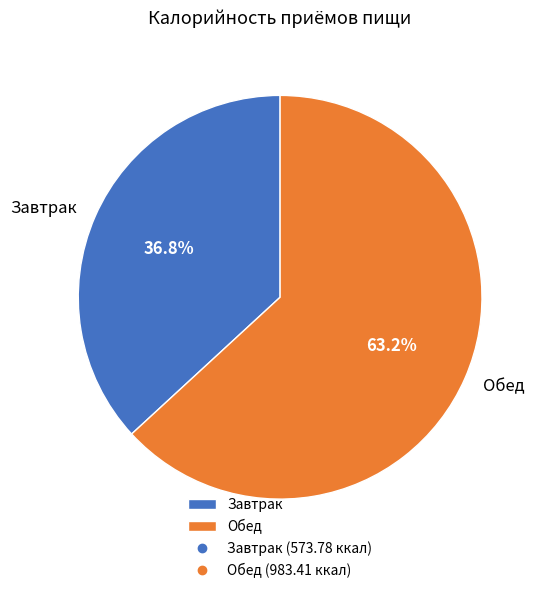

How many slices are in this pie chart?

2